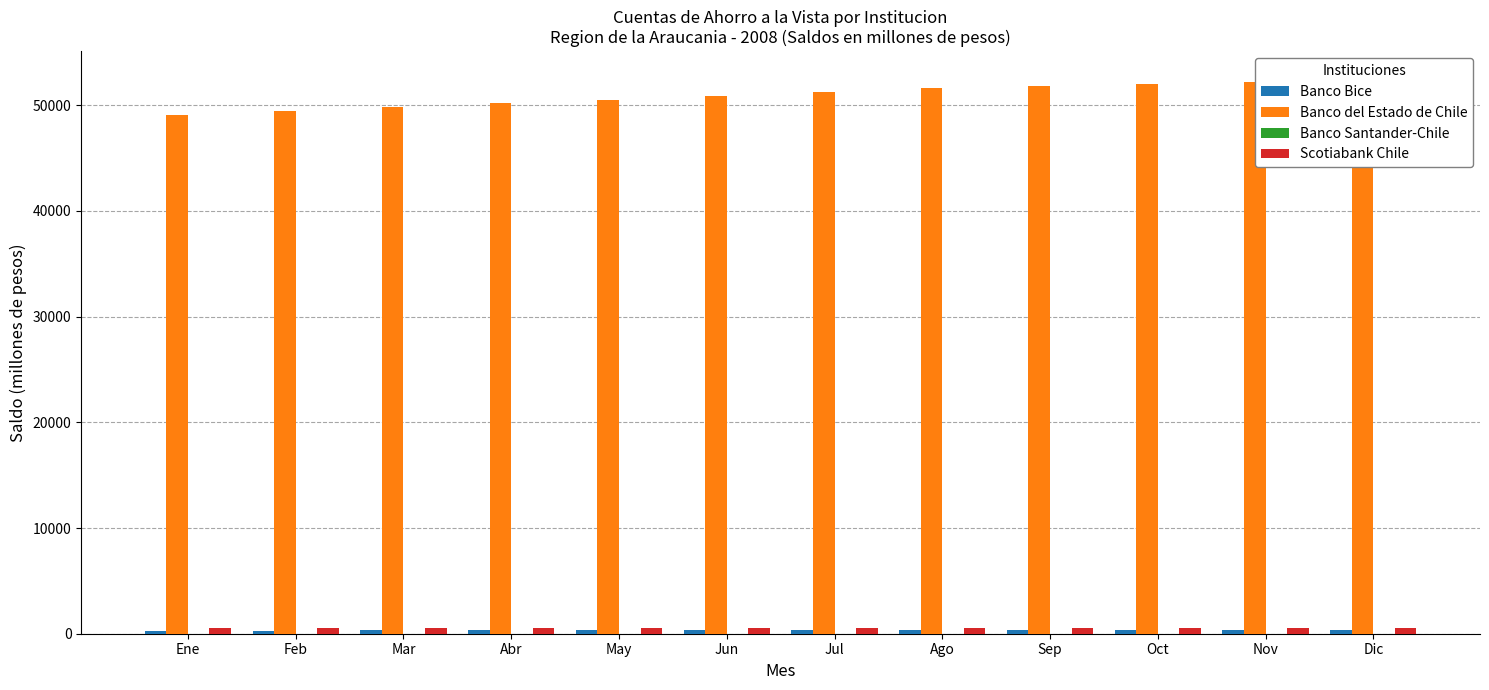

How many values in the Banco Bice series are below 315?

6